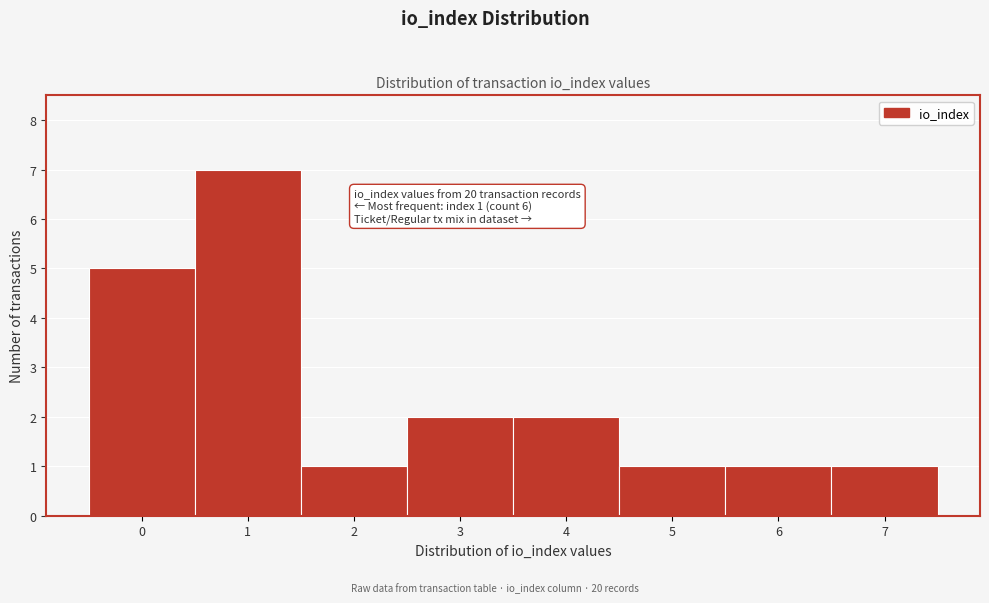

Reading left to right, what are all the values shown in this chart?

5	7	1	2	2	1	1	1